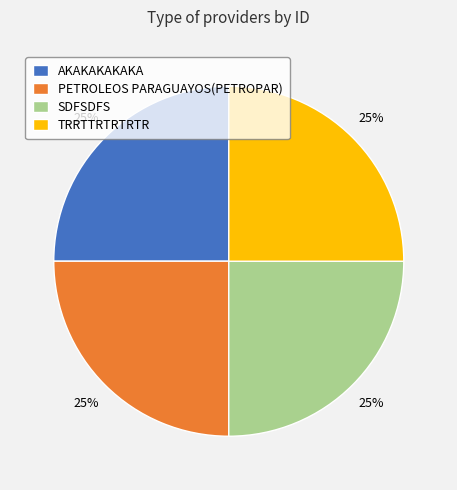

Approximately how many times larger is the value at SDFSDFS compared to AKAKAKAKAKA?

1.0